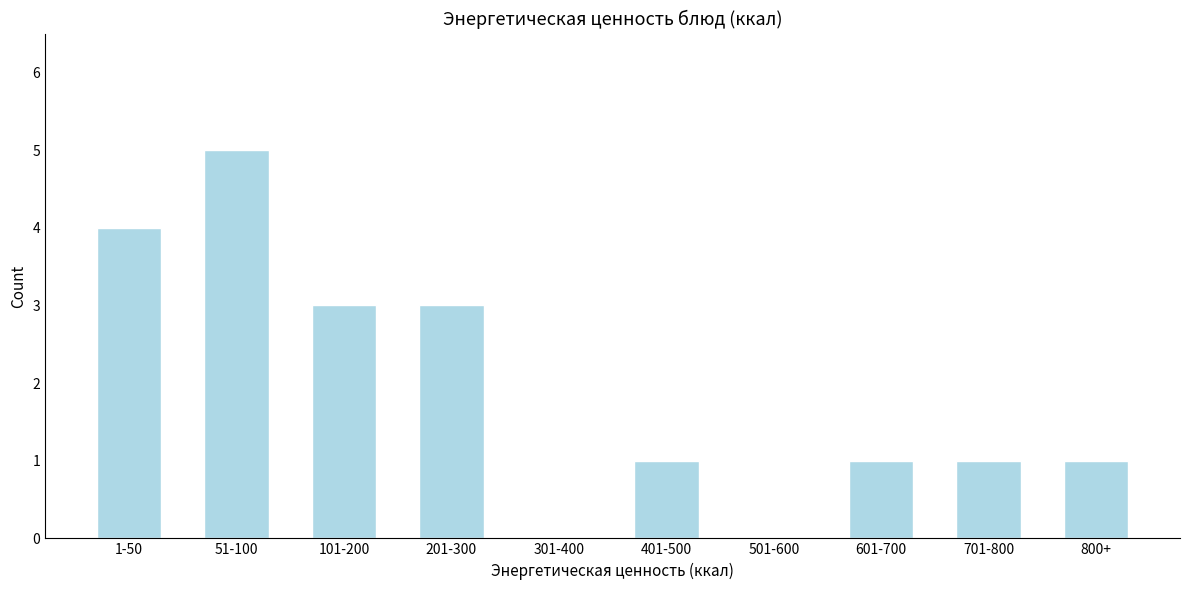

Reading left to right, what are all the values shown in this chart?

1-50=4	51-100=5	101-200=3	201-300=3	301-400=0	401-500=1	501-600=0	601-700=1	701-800=1	800+=1